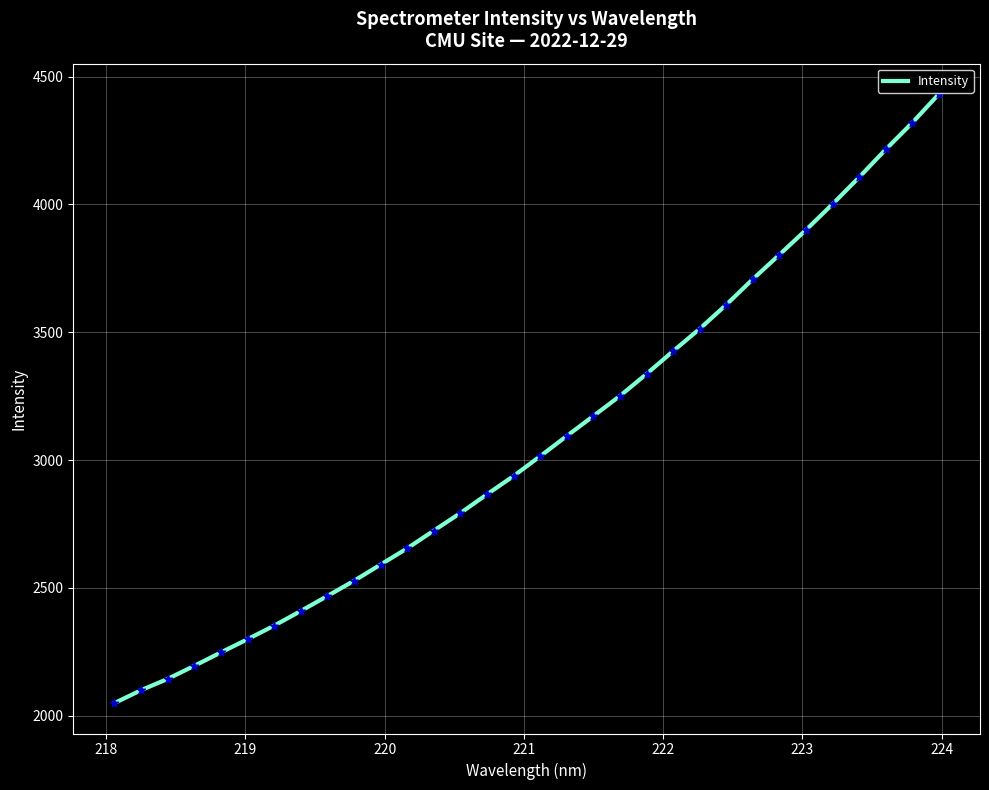

What is the difference between the maximum and minimum values?

2382.8